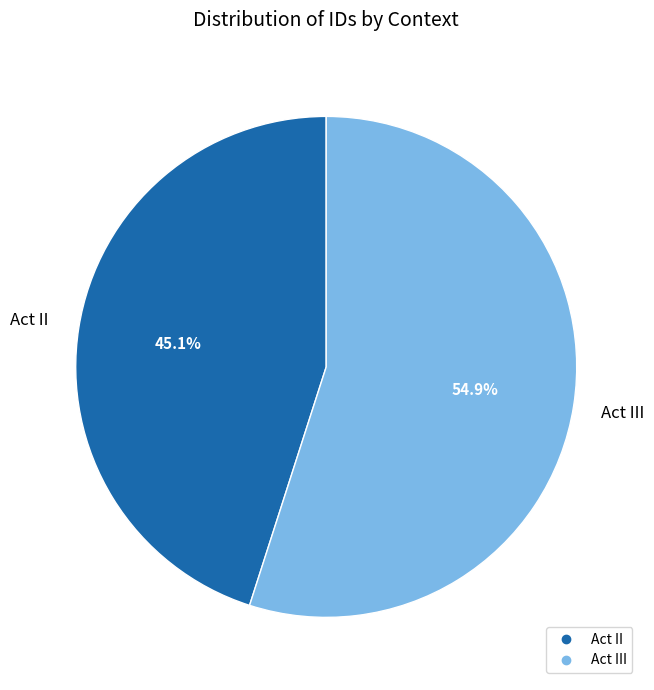

Is there a majority slice in this chart?

Yes